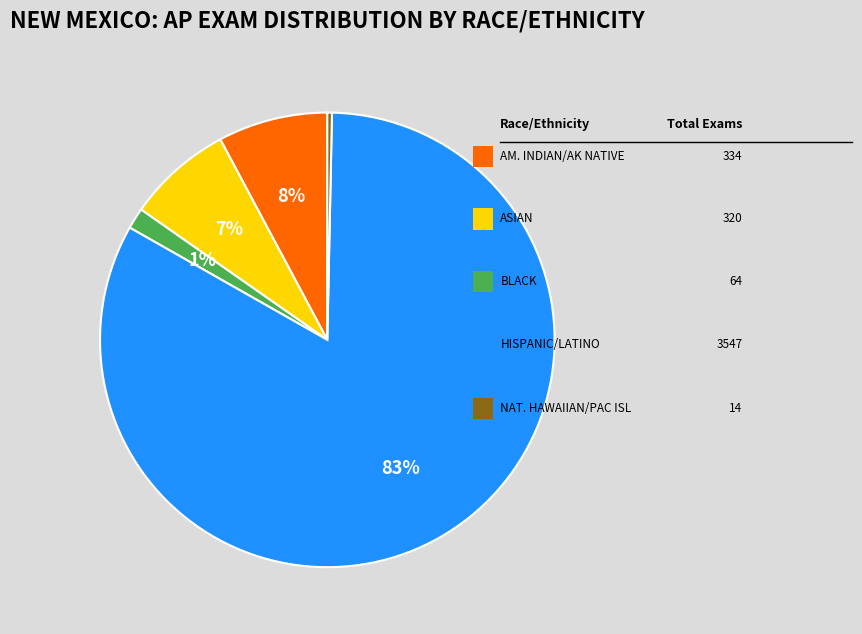

Does any single category account for the majority?

Yes